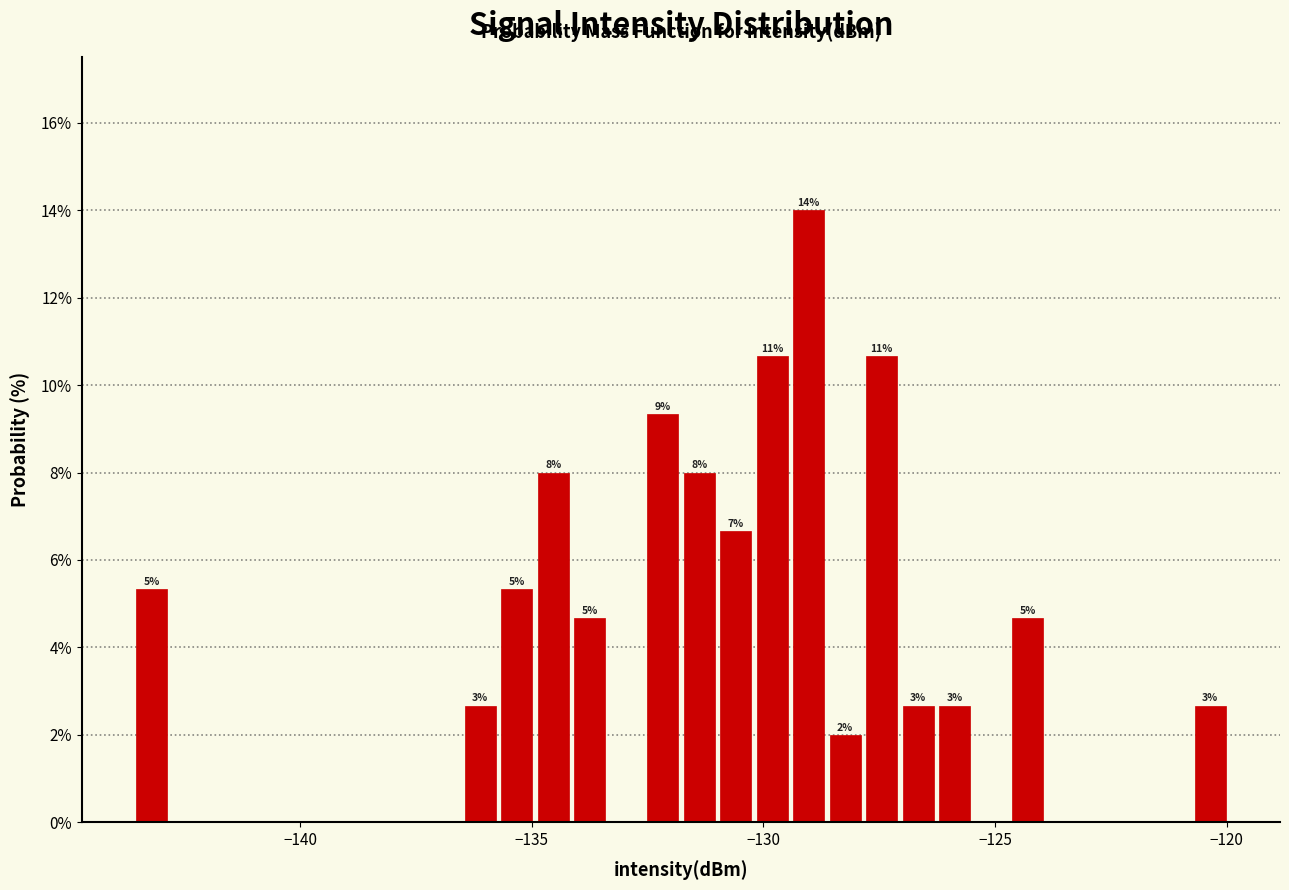

Around what value on the x-axis is the tallest bar? Give the approximate position of its centre, as read against the axis.

-129.0